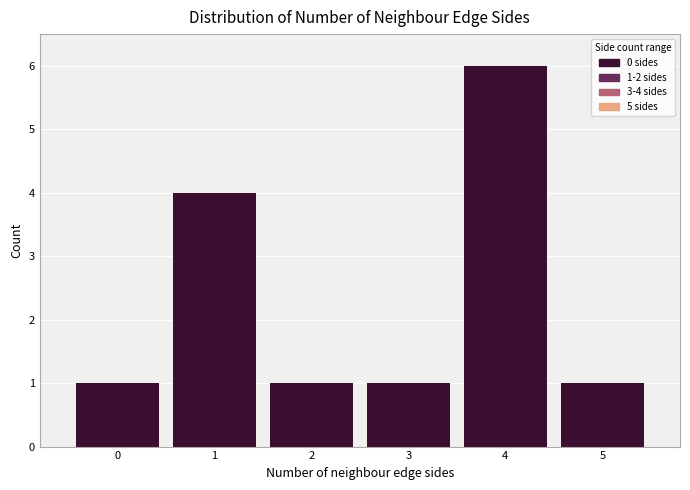

Which range on the x-axis has the tallest bar?

3.5 to 4.5